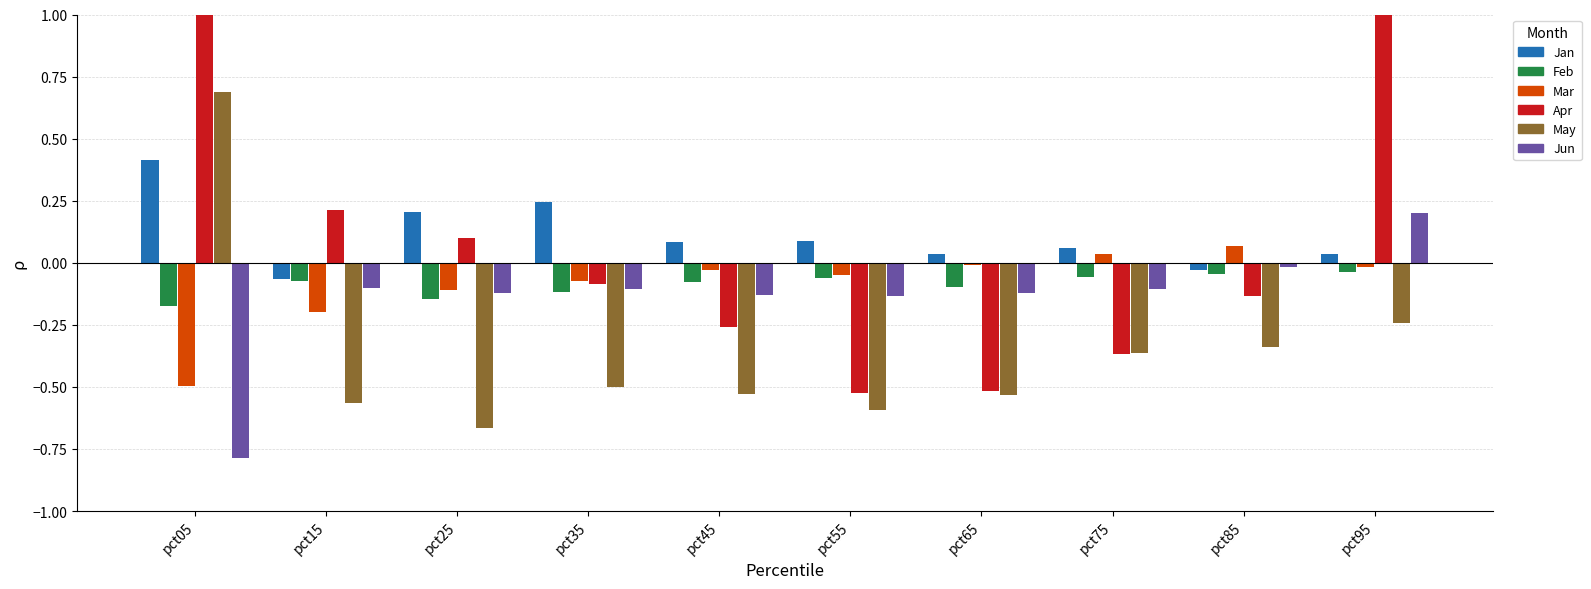

The value of Jun at pct65 is -0.1. True or false?

True